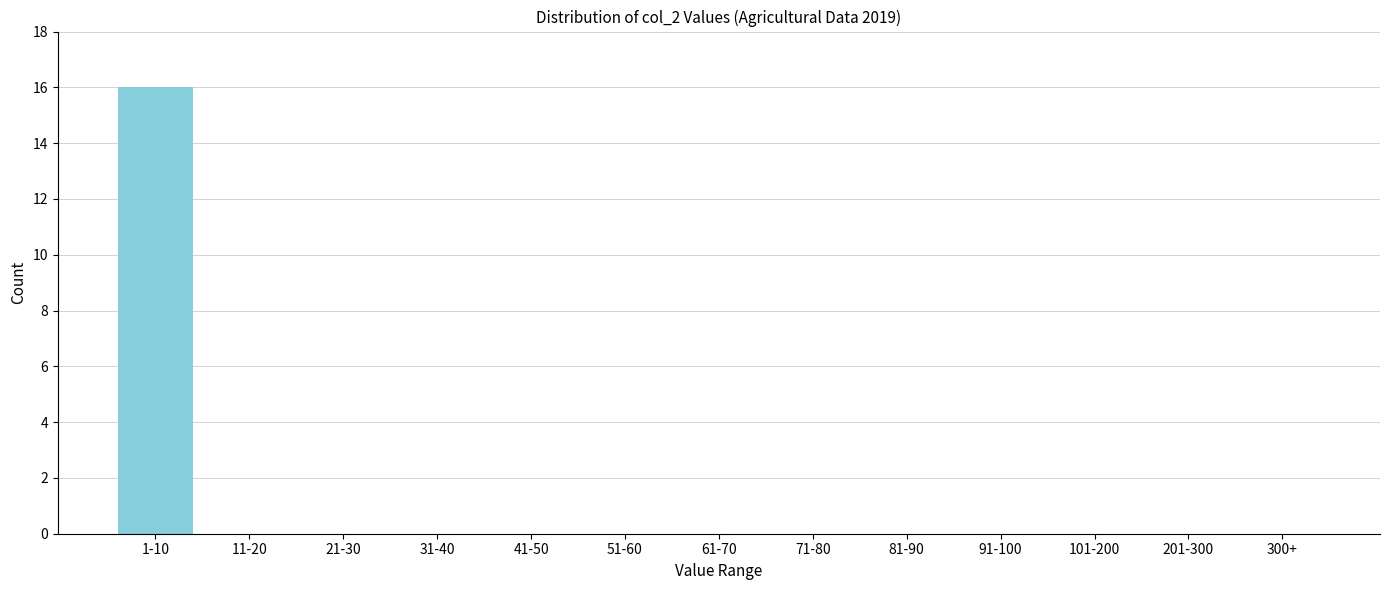

Reading left to right, list all the values displayed in this chart.

1-10=16	11-20=0	21-30=0	31-40=0	41-50=0	51-60=0	61-70=0	71-80=0	81-90=0	91-100=0	101-200=0	201-300=0	300+=0